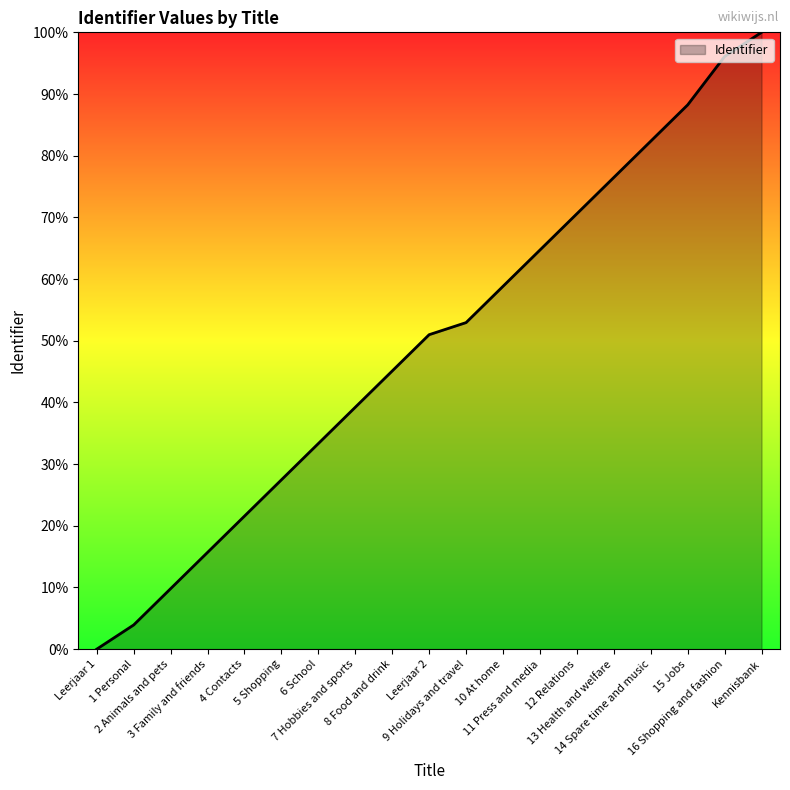

True or false: there are more than 0 points higher than both neighbors.

False